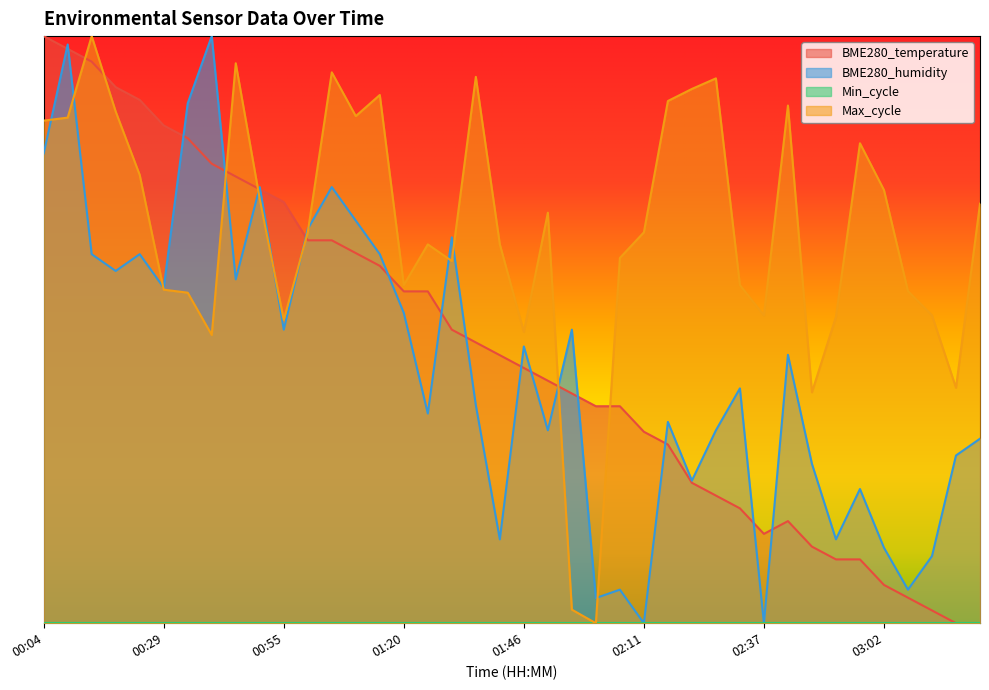

True or false: BME280_temperature and Max_cycle cross at least once.

True